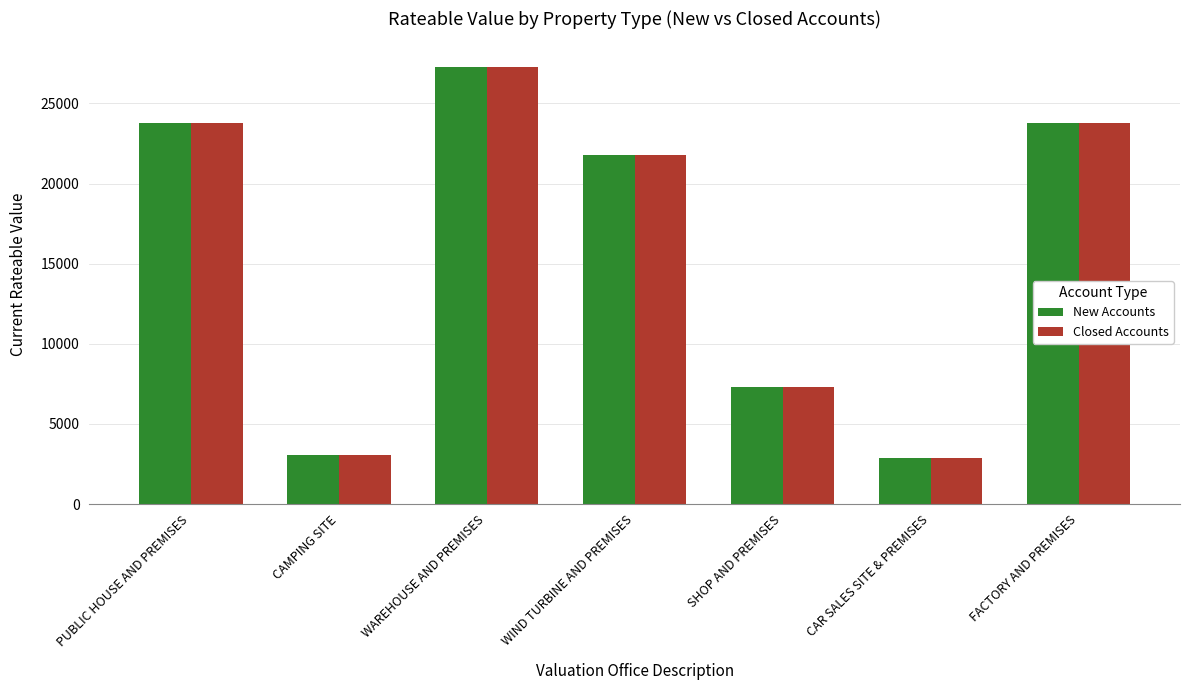

How many groups of bars are there?

7